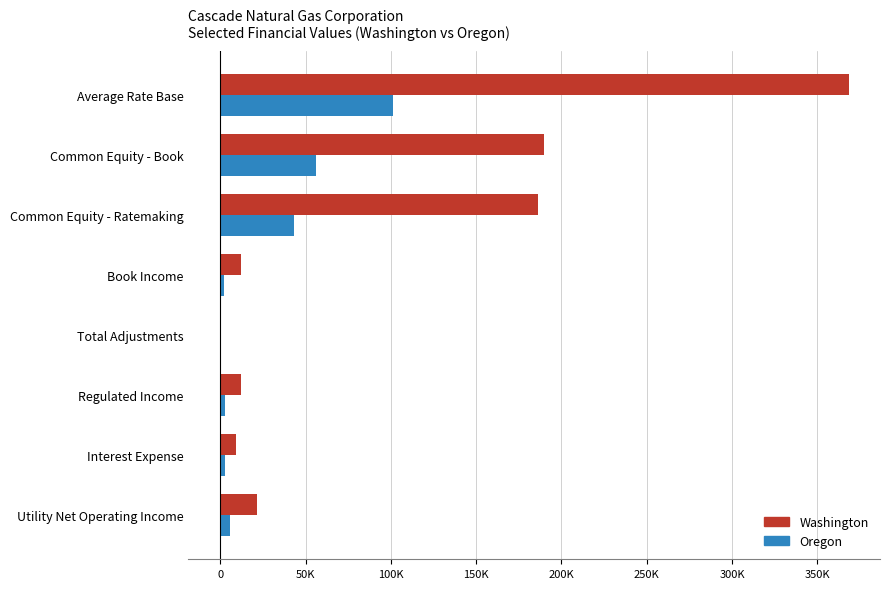

What are all the series names shown in the legend?

Washington, Oregon